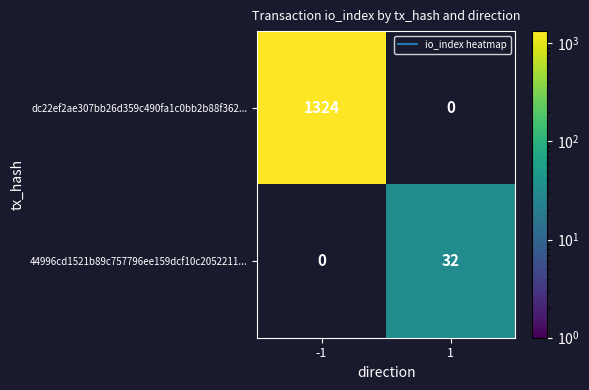

What is the difference between the maximum and minimum values in the dc22ef2ae307bb26d359c490fa1c0bb2b88f362... series?

1324